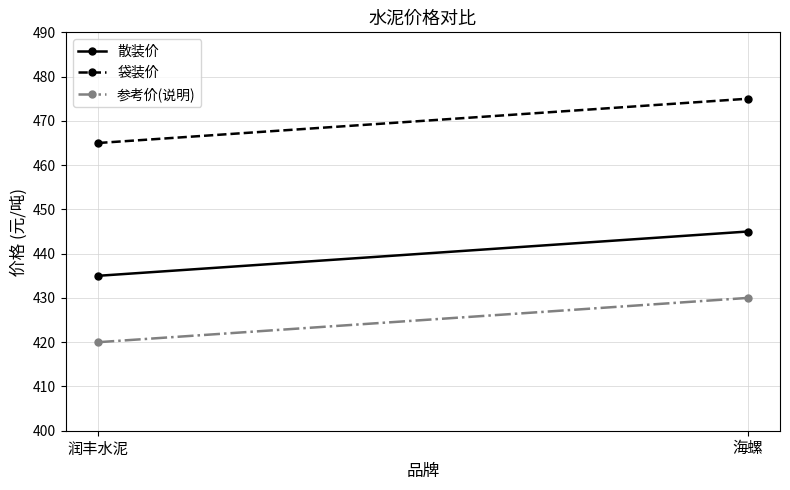

What is the maximum value shown in the chart?

475